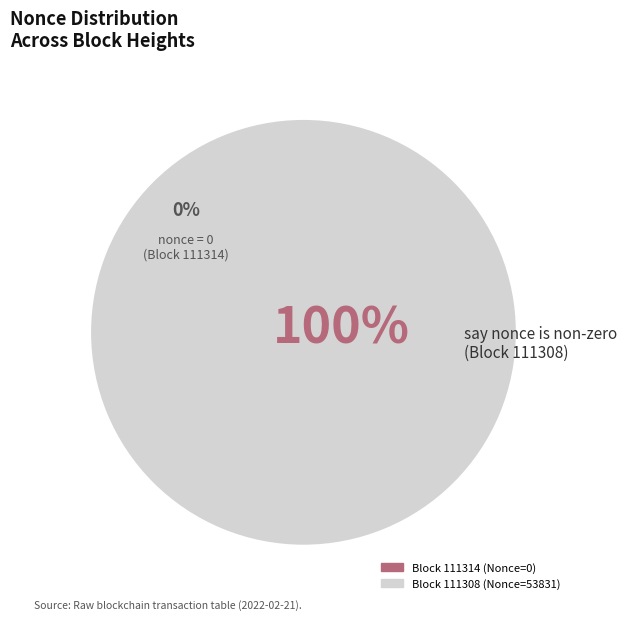

Is it true that 111308 is 93% of the pie?

False